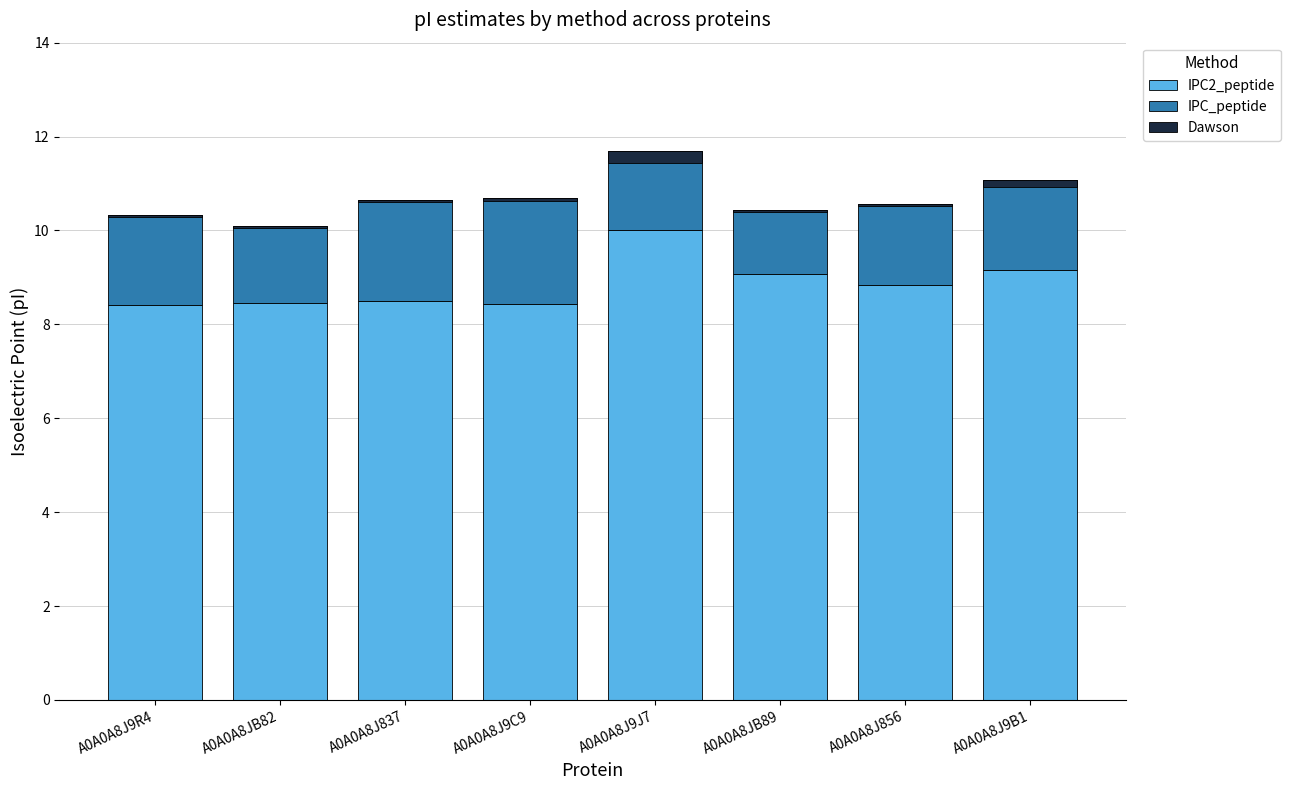

Count the number of data series in this chart.

3